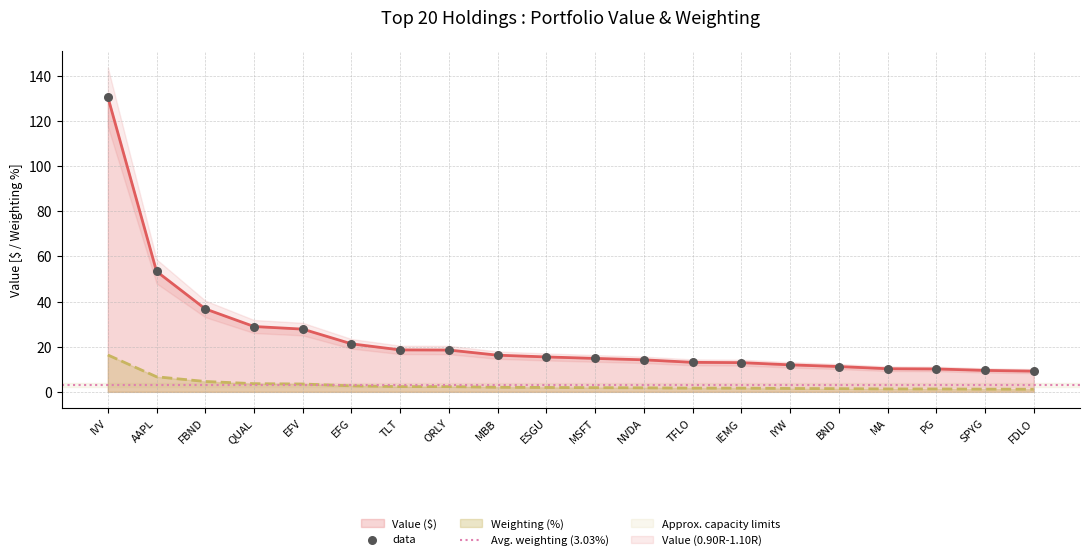

What is the highest value of the Value ($) series?

130.6